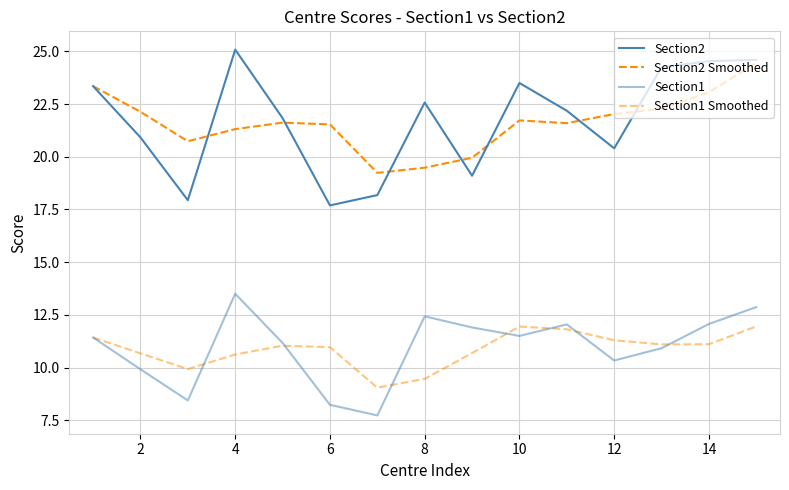

How many lines are shown in the chart?

4